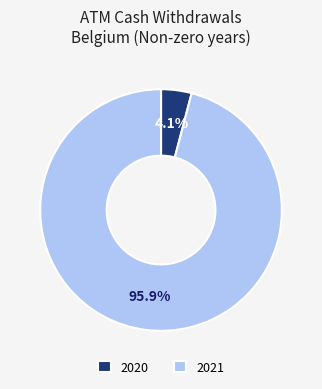

Rank the categories by value from lowest to highest.

2020, 2021